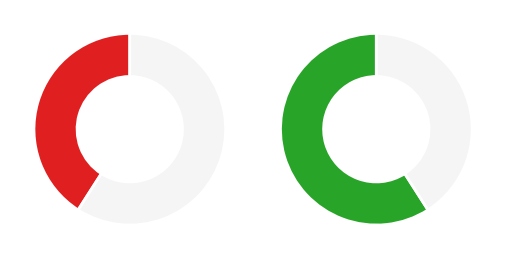

Does any single category account for the majority?

No